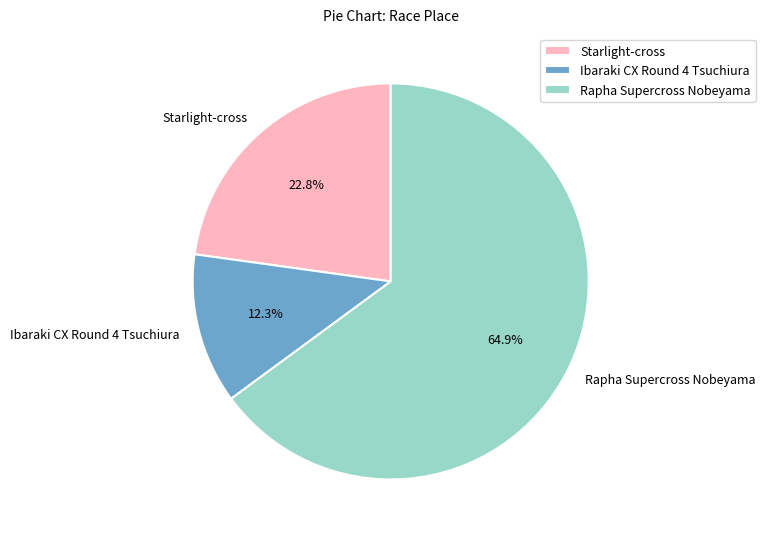

The Rapha Supercross Nobeyama slice represents 65% of the pie. True or false?

True